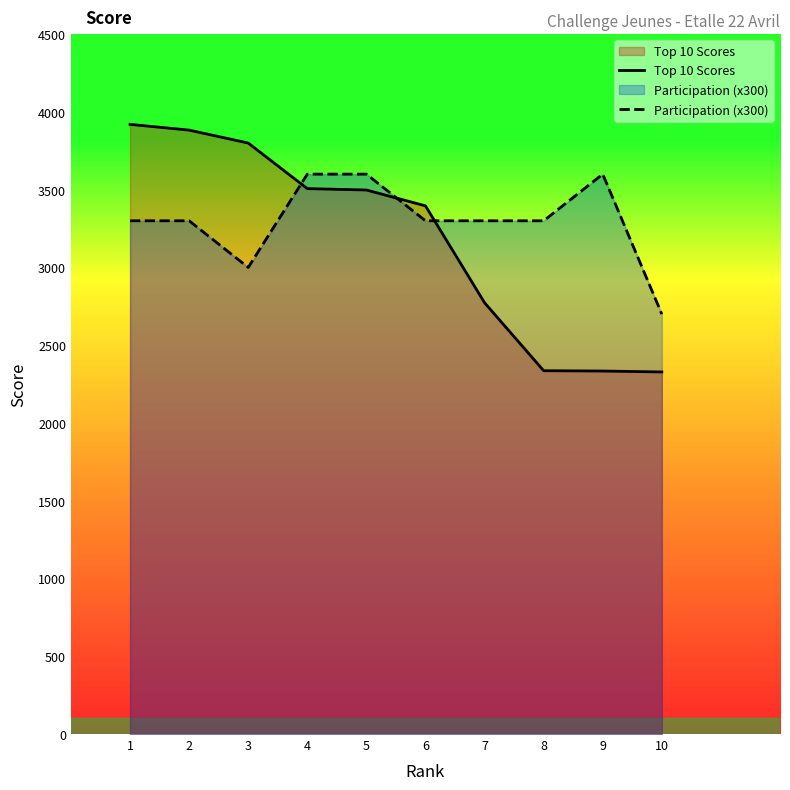

Does the chart display data point markers on the line(s)?

No